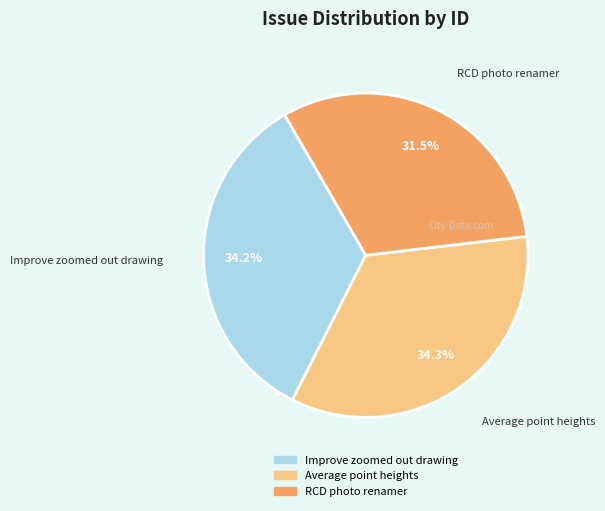

Do RCD photo renamer and Average point heights together represent more than half of the pie?

Yes